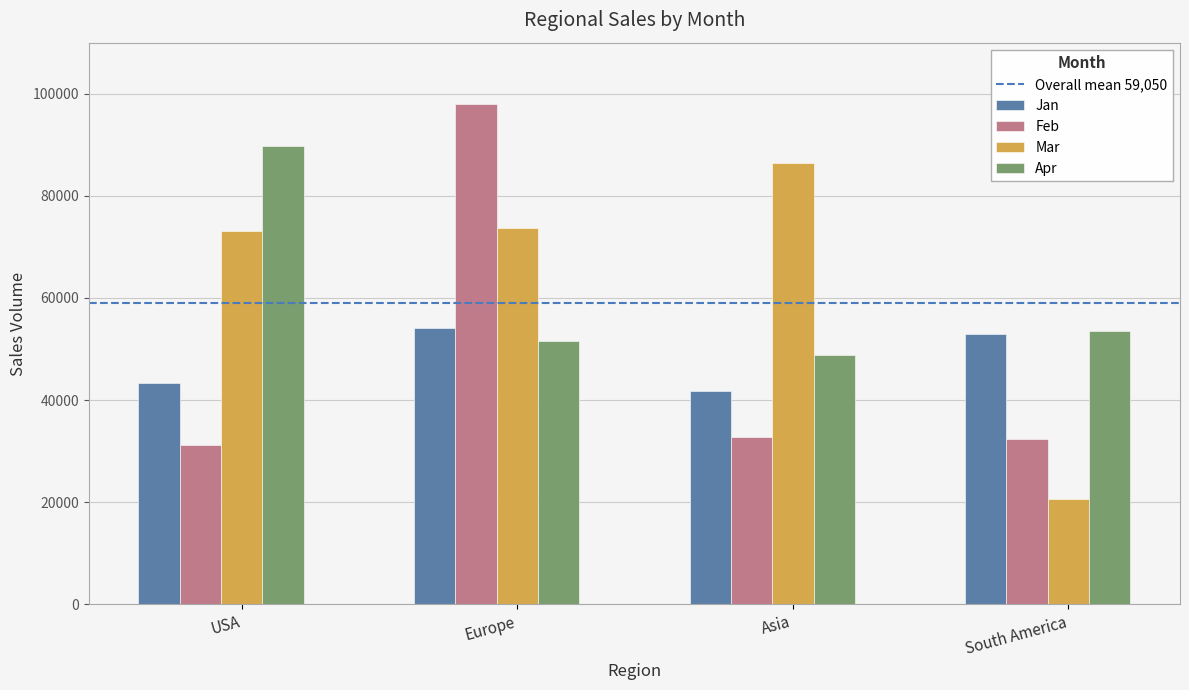

Count the number of data series in this chart.

4